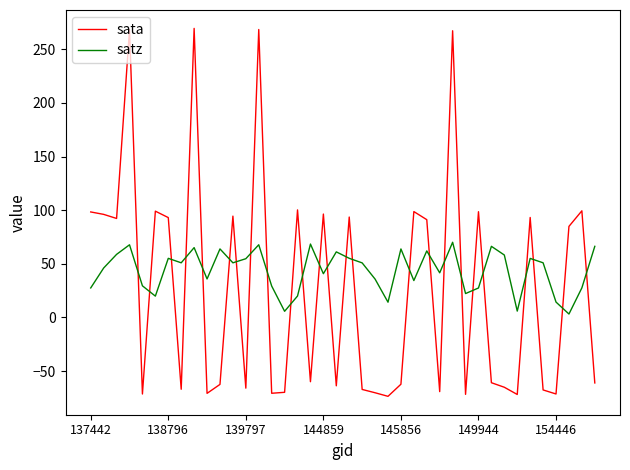

True or false: satz and sata cross at least once.

True